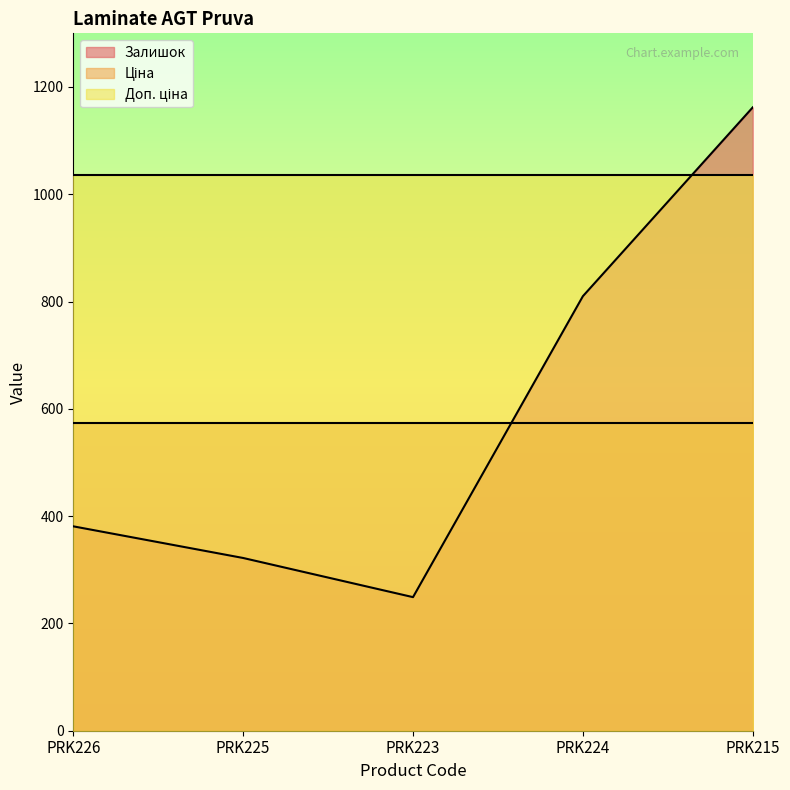

How many distinct data groups are displayed?

3